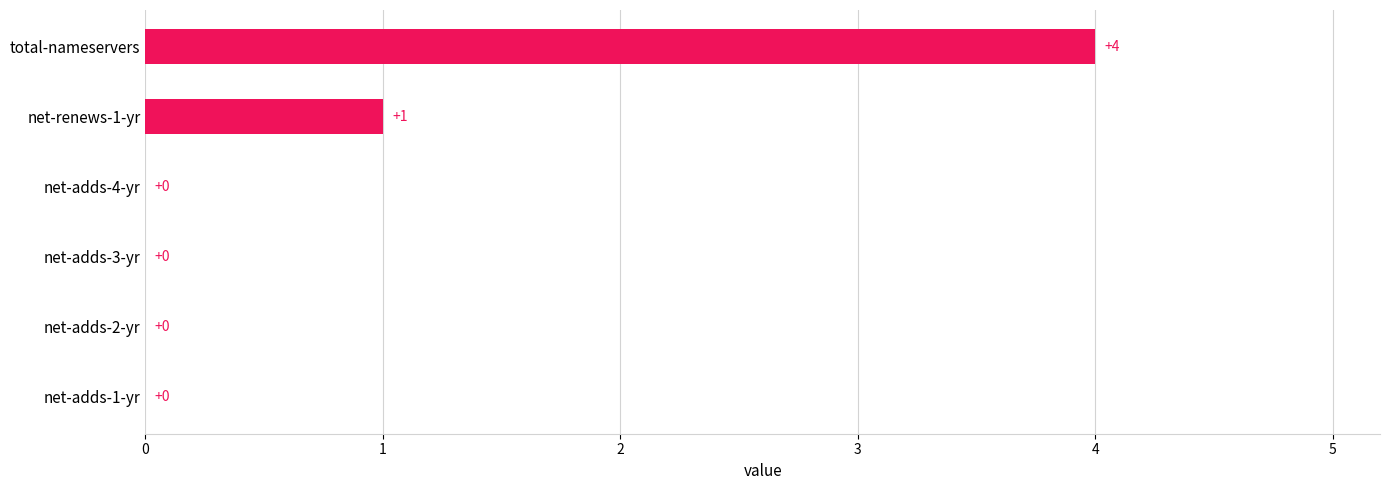

Reading top to bottom, what are all the values shown in this chart?

total-nameservers=4	net-renews-1-yr=1	net-adds-4-yr=0	net-adds-3-yr=0	net-adds-2-yr=0	net-adds-1-yr=0